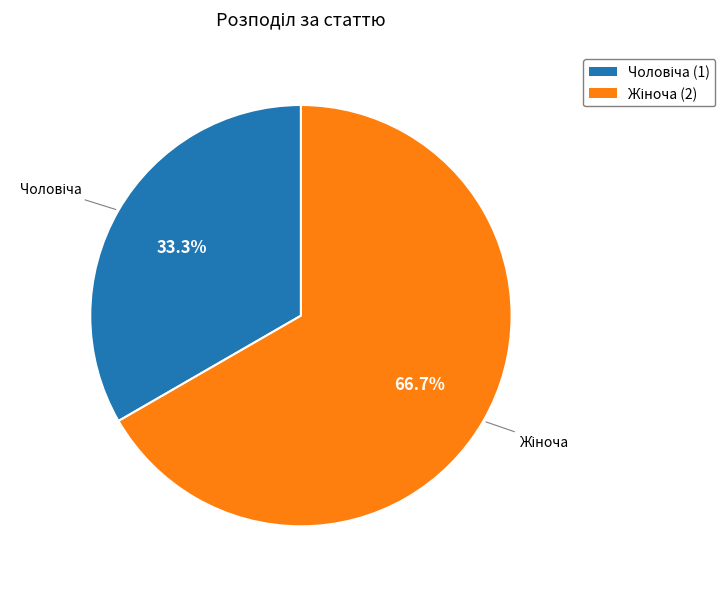

How many segments does this pie chart have?

2